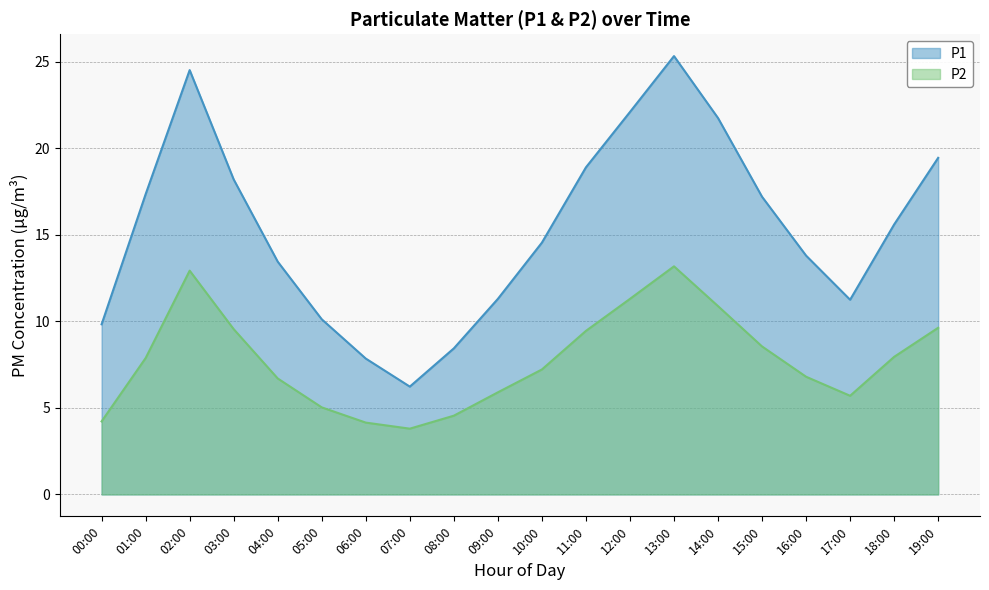

Where is the first local minimum for P2?

07:00